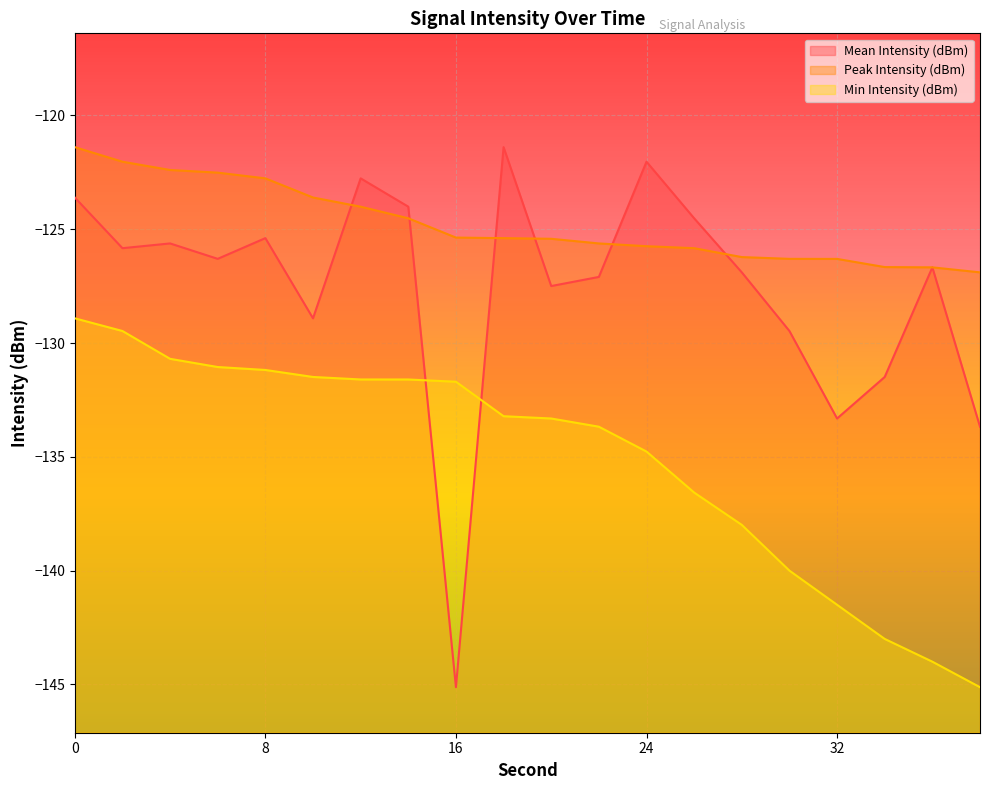

Reading right to left, what are all the values shown in this chart?

Mean Intensity (dBm): -133.7	-126.7	-131.5	-133.3	-129.5	-126.9	-124.5	-122.0	-127.1	-127.5	-121.4	-145.1	-124.0	-122.8	-128.9	-125.4	-126.3	-125.6	-125.8	-123.6
Peak Intensity (dBm): -126.9	-126.7	-126.7	-126.3	-126.3	-126.2	-125.8	-125.7	-125.6	-125.4	-125.4	-125.4	-124.5	-124.0	-123.6	-122.8	-122.5	-122.4	-122.0	-121.4
Min Intensity (dBm): -145.1	-144.0	-143.0	-141.5	-140.0	-138.0	-136.6	-134.8	-133.7	-133.3	-133.2	-131.7	-131.6	-131.6	-131.5	-131.2	-131.1	-130.7	-129.5	-128.9